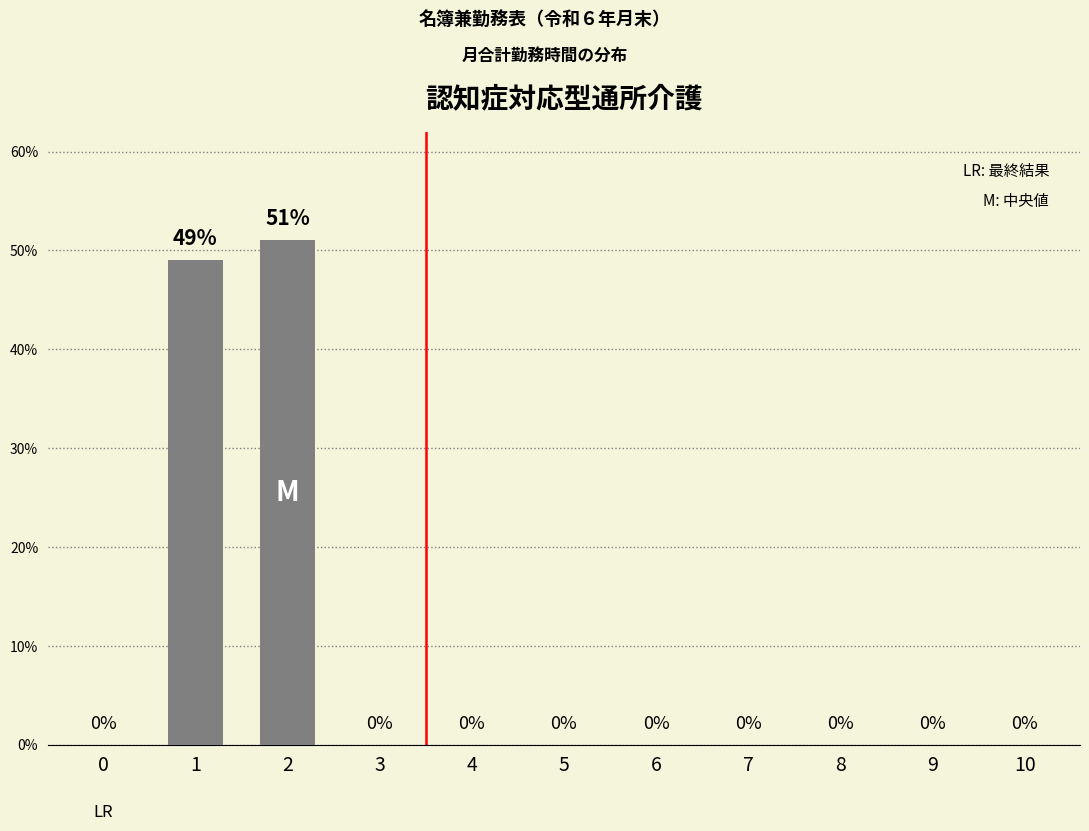

The chart shows a value of 0 at 8. True or false?

True